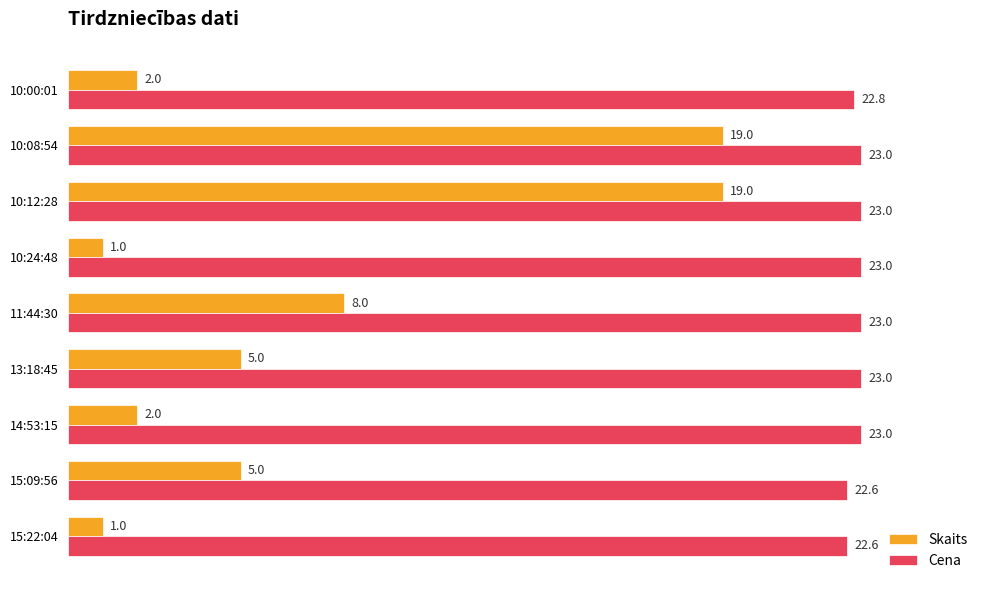

What are all the series names shown in the legend?

Skaits, Cena